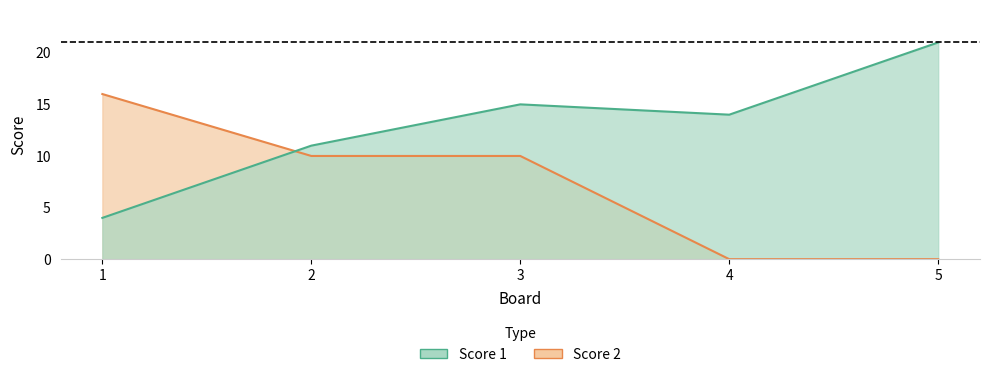

At how many categories does at least one series exceed 12?

4